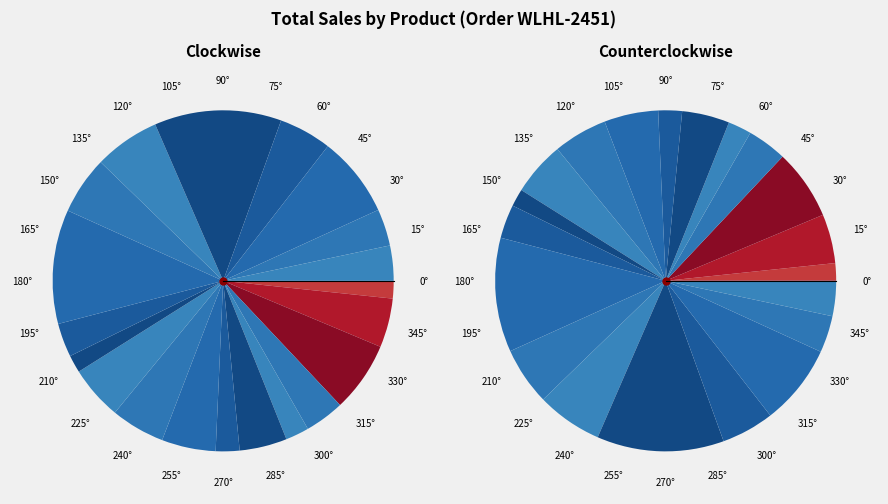

What percentage is the RAT PET SHIELD GLUE TRAPS slice, to the nearest percent?

4%